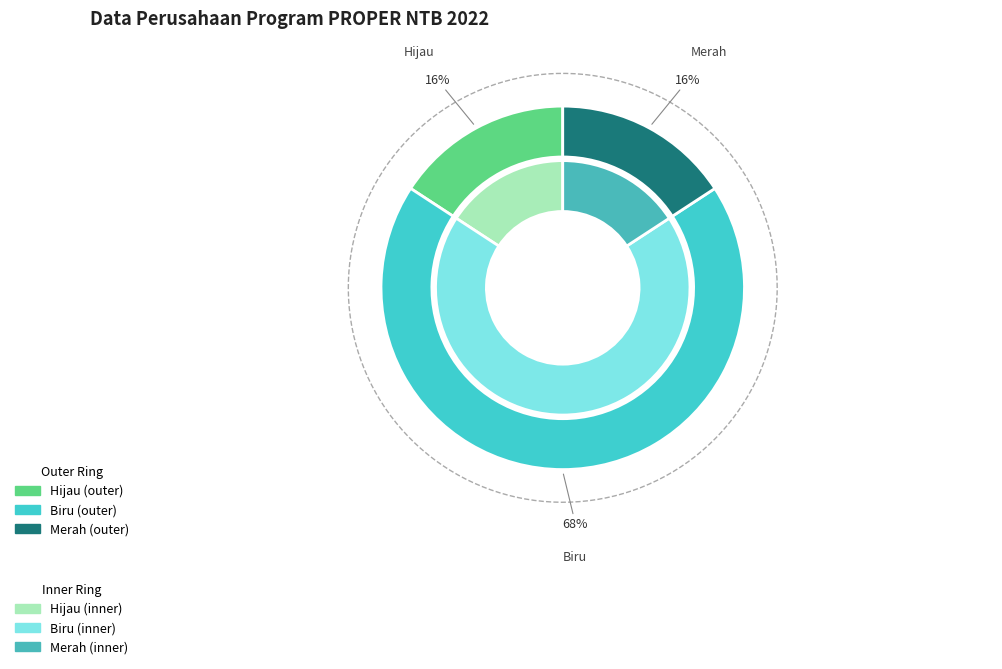

To the nearest percent, what percentage of the pie is Biru?

68%